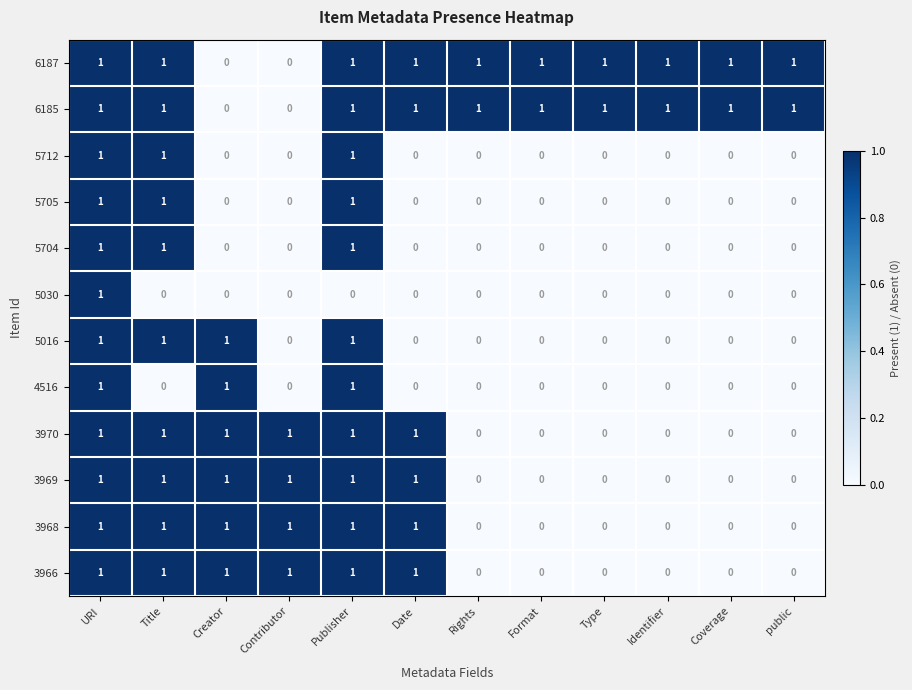

Count the 3969 values in the range 0 to 1.

12